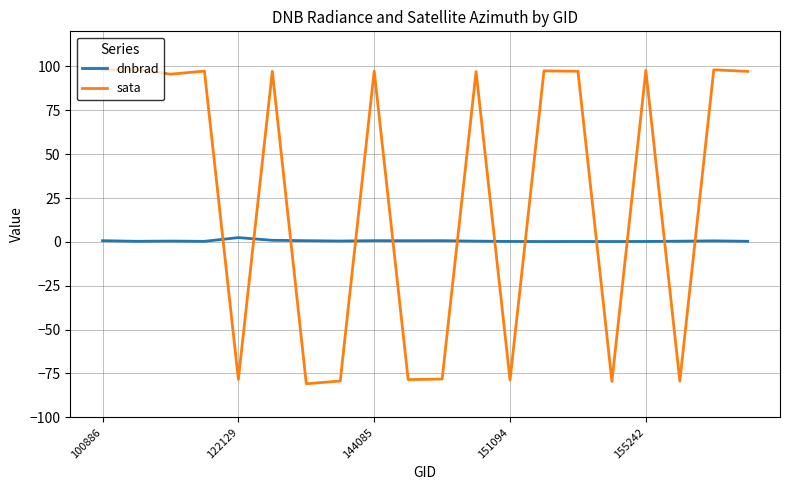

True or false: dnbrad and sata intersect in this chart.

True